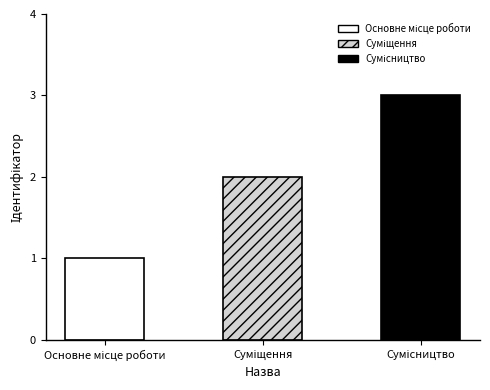

Read the value at Суміщення.

2